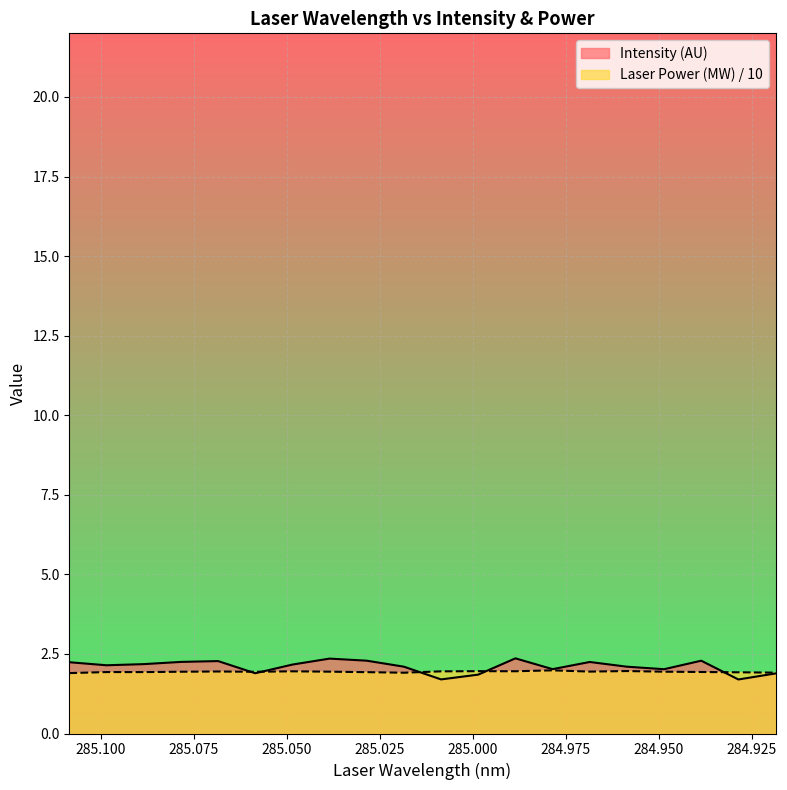

What is the difference between the Intensity (AU) values at 285.0285052 and 285.0884158?

0.1